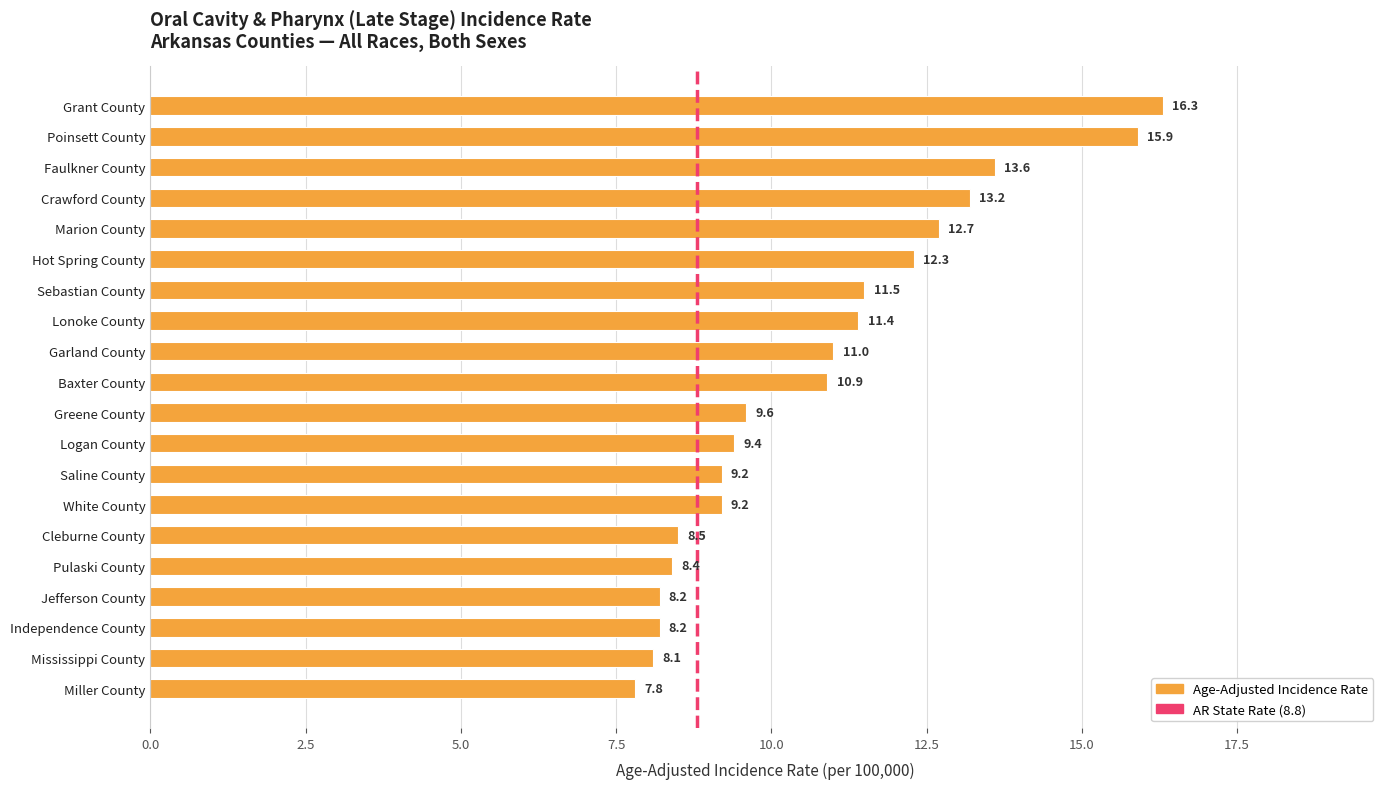

How many series are shown in this chart?

1